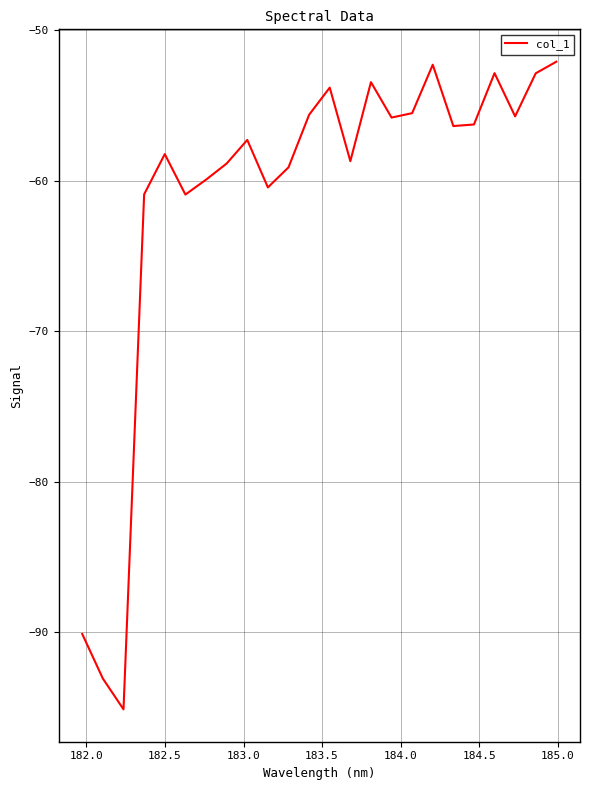

How many lines are shown in the chart?

1